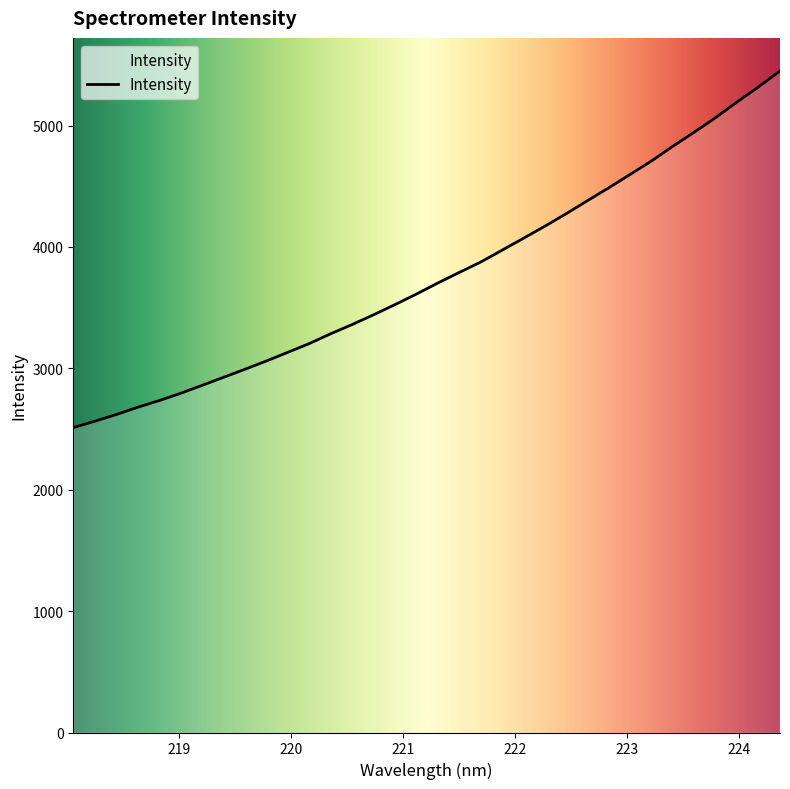

True or false: there are more than 1 points higher than both neighbors.

False